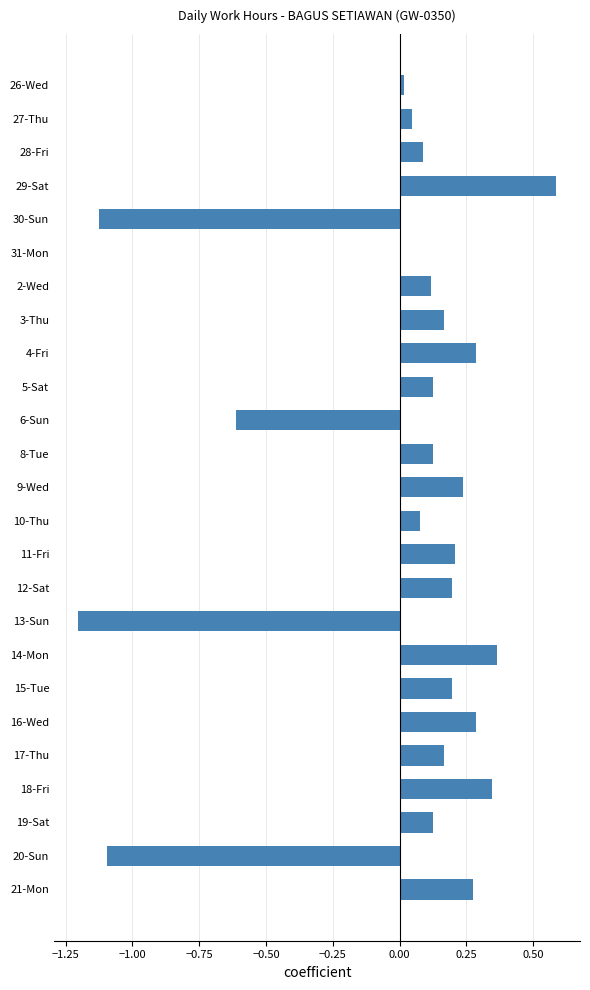

Between 14-Mon and 17-Thu, which is larger?

14-Mon